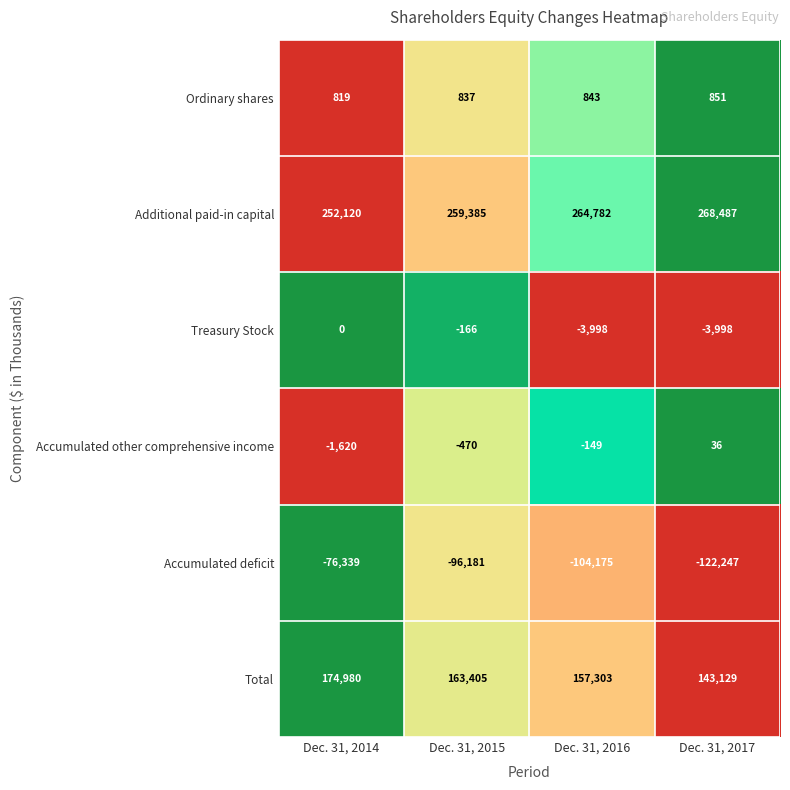

At which label is Additional paid-in capital closest to 260303?

Dec. 31, 2015